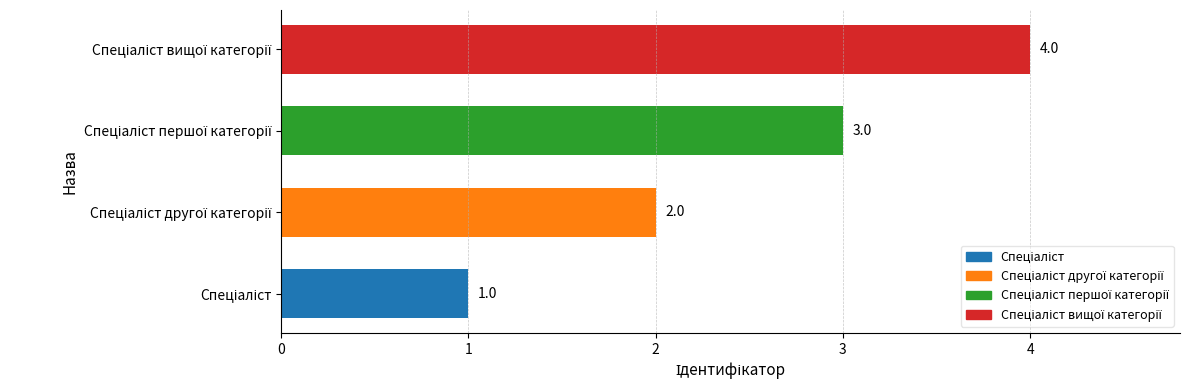

What is the greatest value displayed?

4